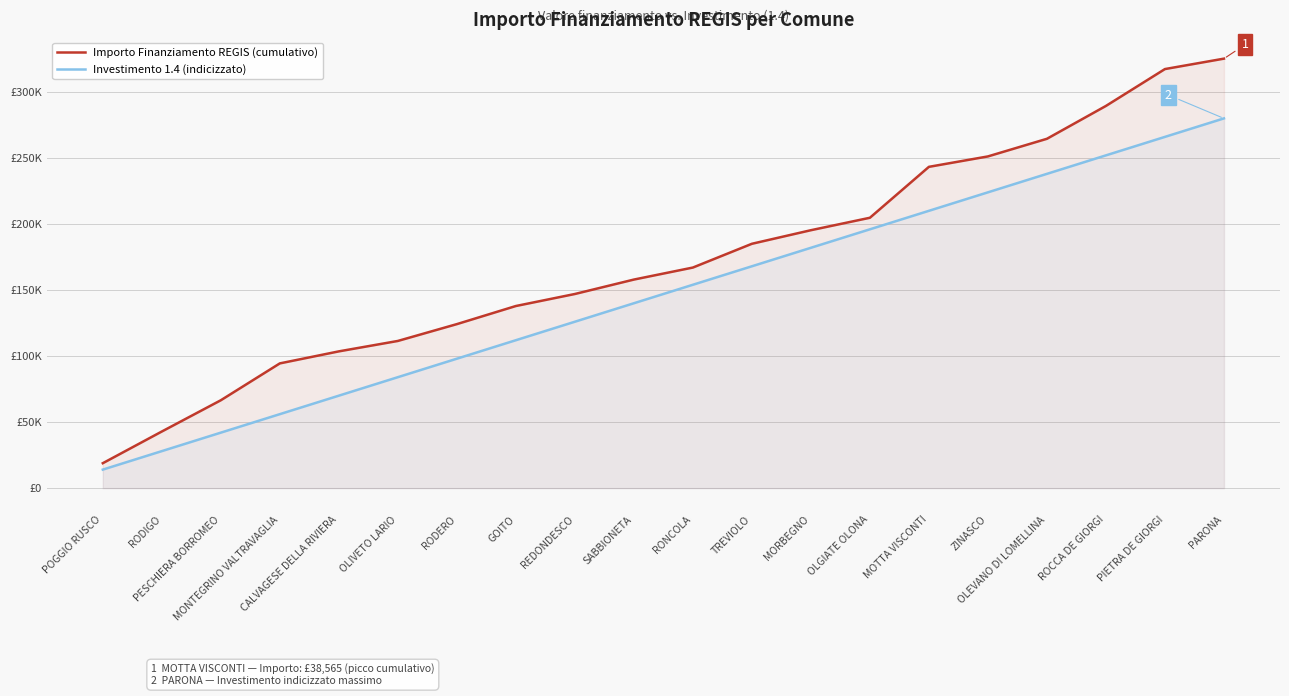

What is the label of the 19th point from the left?

PIETRA DE GIORGI